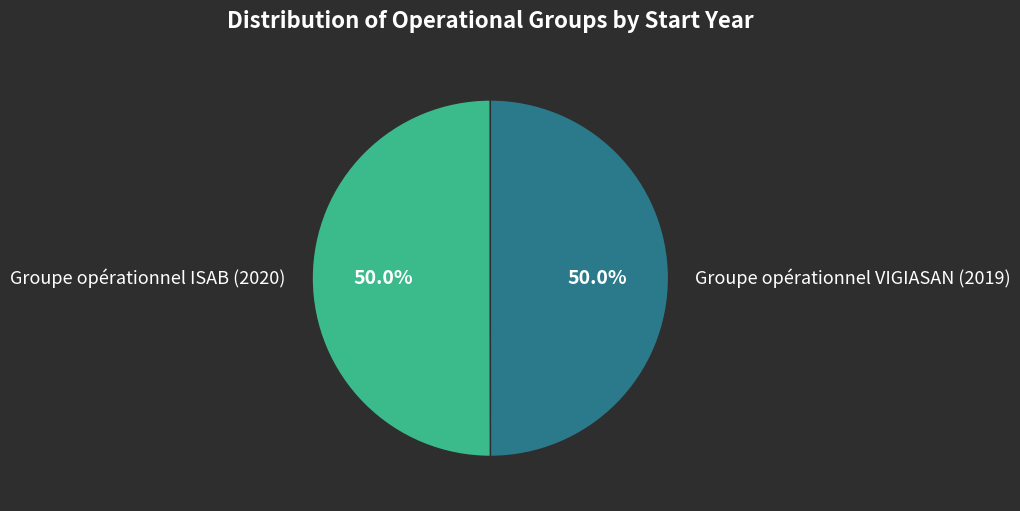

Is it true that Groupe opérationnel ISAB is 50% of the pie?

True